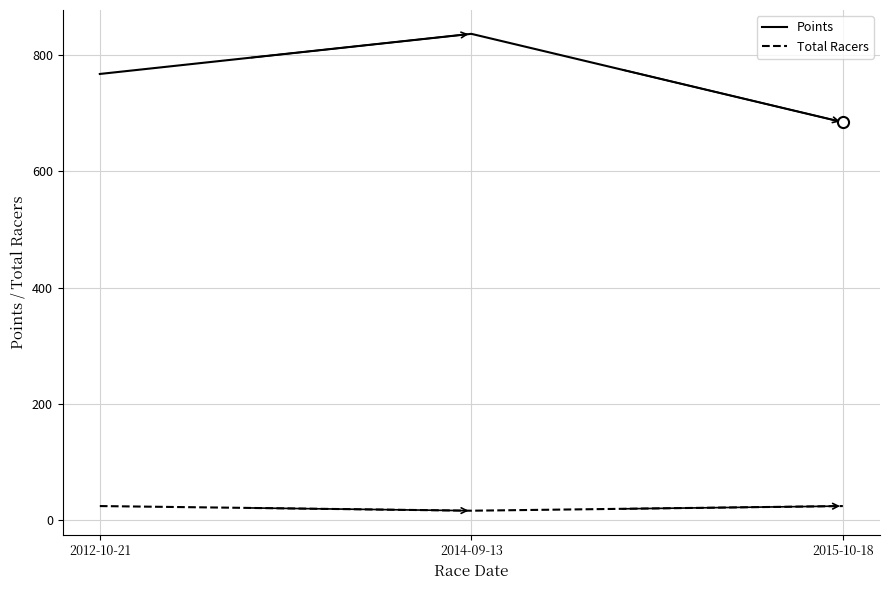

Reading right to left, extract all data points from this chart.

Points: 684.6	836.7	767.7
Total Racers: 24.0	16.0	24.0